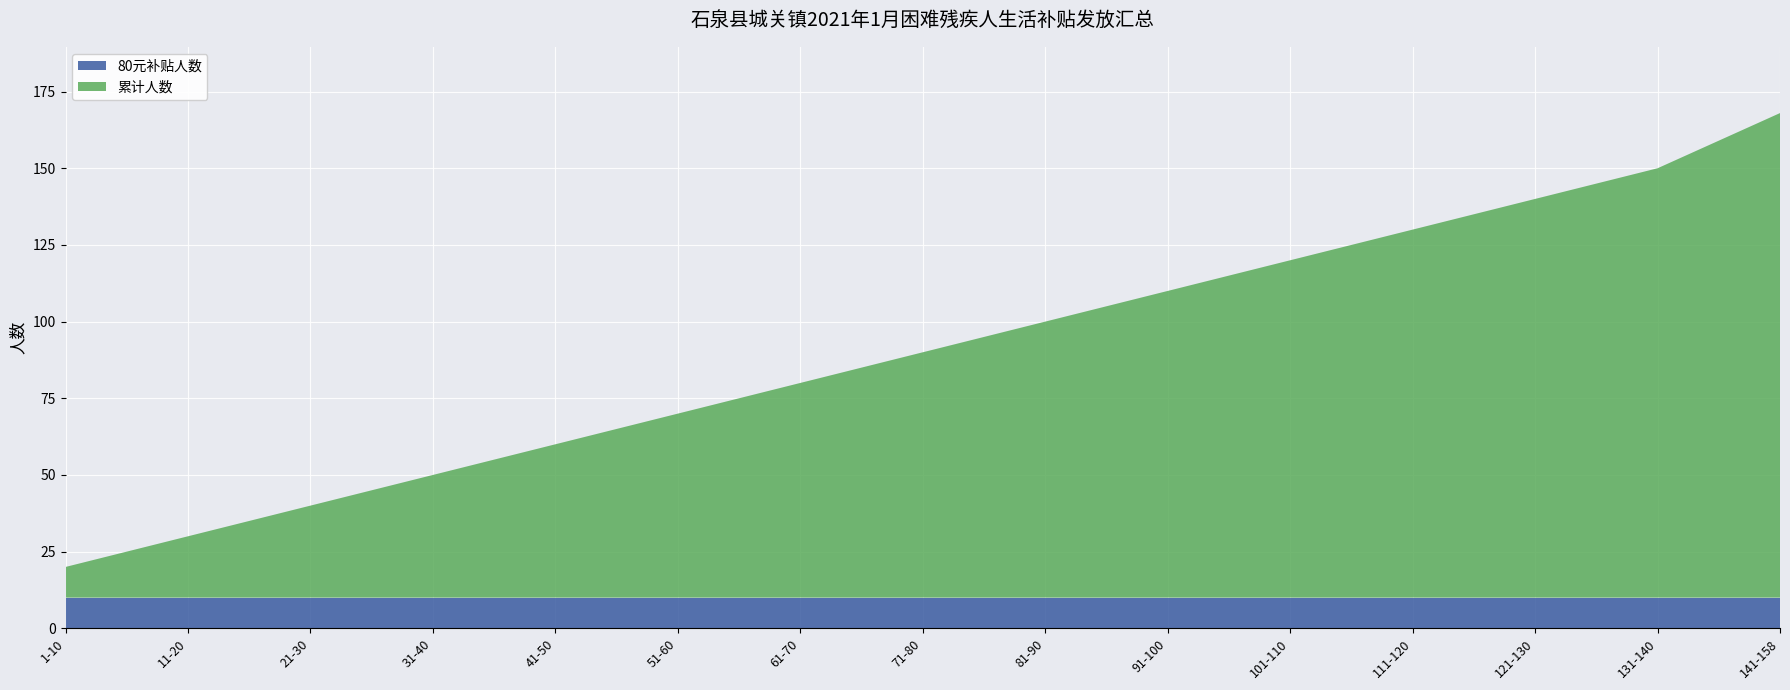

Reading left to right, transcribe all the data shown in this chart.

80元补贴人数: 1-10=10	11-20=10	21-30=10	31-40=10	41-50=10	51-60=10	61-70=10	71-80=10	81-90=10	91-100=10	101-110=10	111-120=10	121-130=10	131-140=10	141-158=10
累计人数: 1-10=10	11-20=20	21-30=30	31-40=40	41-50=50	51-60=60	61-70=70	71-80=80	81-90=90	91-100=100	101-110=110	111-120=120	121-130=130	131-140=140	141-158=158